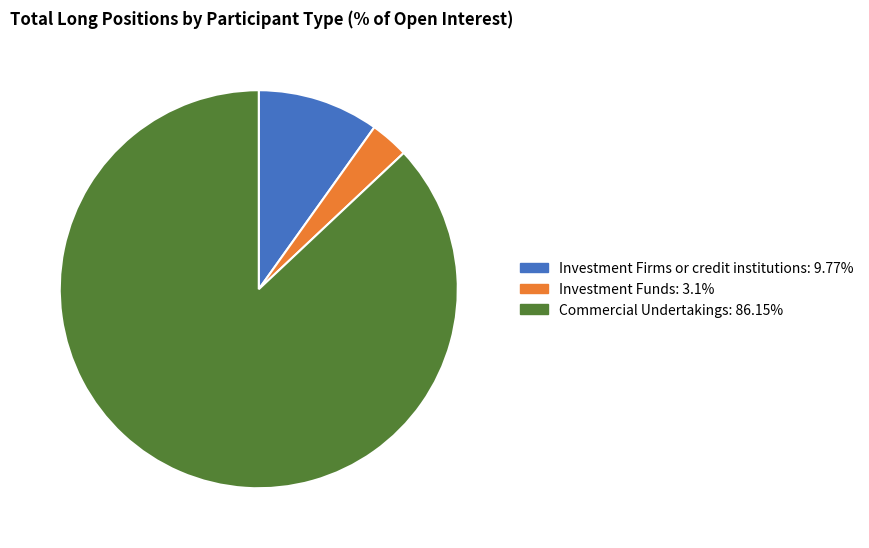

What is the smallest slice in the pie chart?

Investment Funds